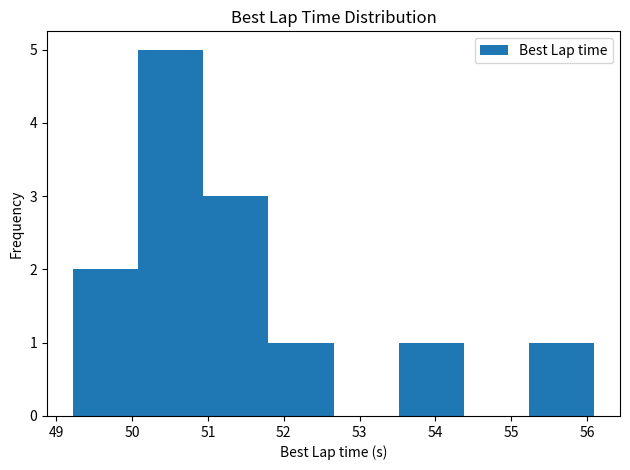

What is the height of the bar covering 53.5 to 54.4 on the x-axis? Neither the bar edges nor the heights are printed on the chart, so give them approximately, as read against the axes.

1